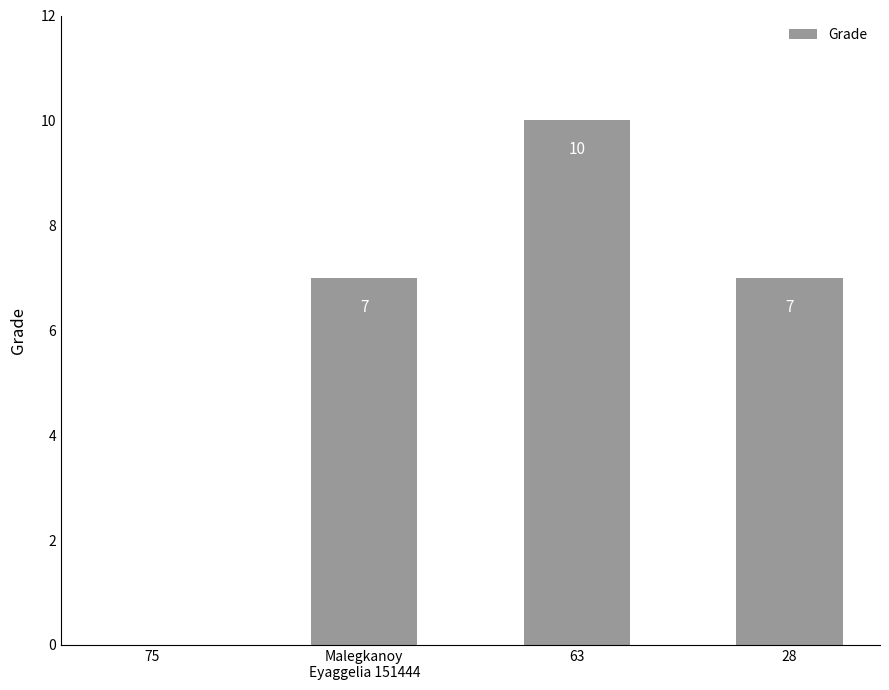

What is the sum of all values?

24